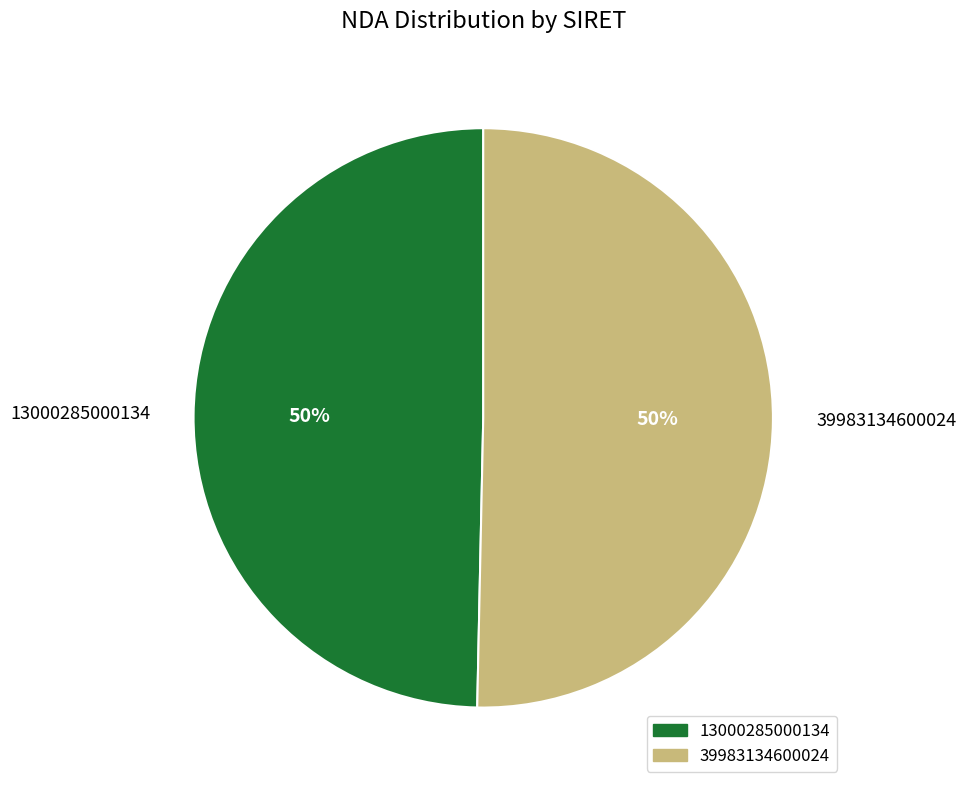

Count the number of slices in the pie.

2